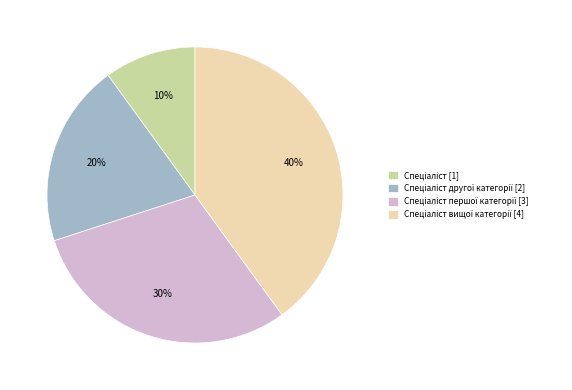

How many segments does this pie chart have?

4